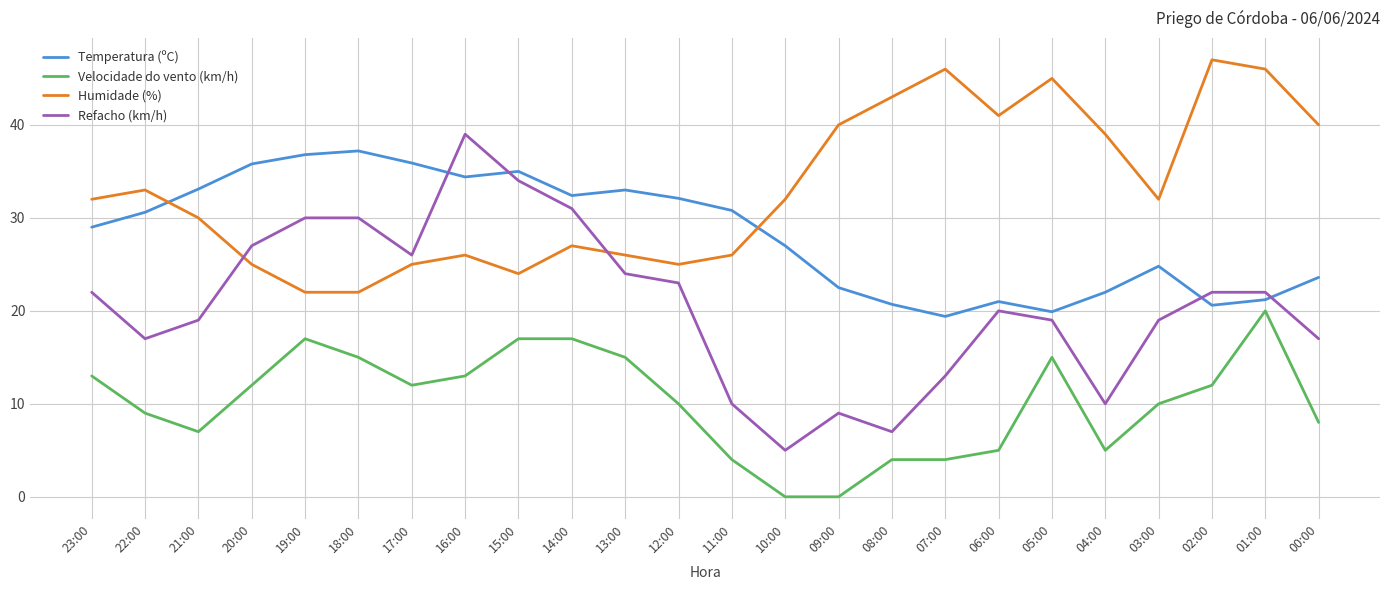

What is the sum of all Humidade (%) values?

794.0